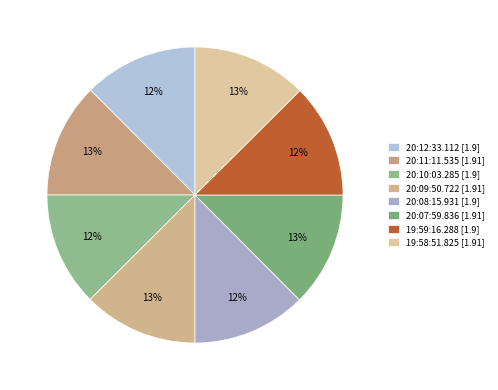

Which slice is the largest?

20:11:11.535